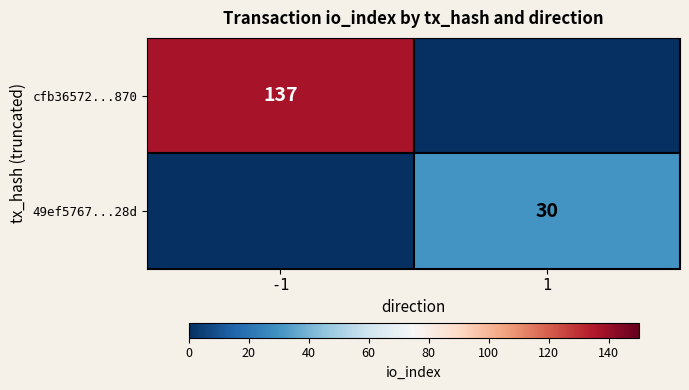

True or false: 49ef5767...28d has a value of 30 at 1.

True